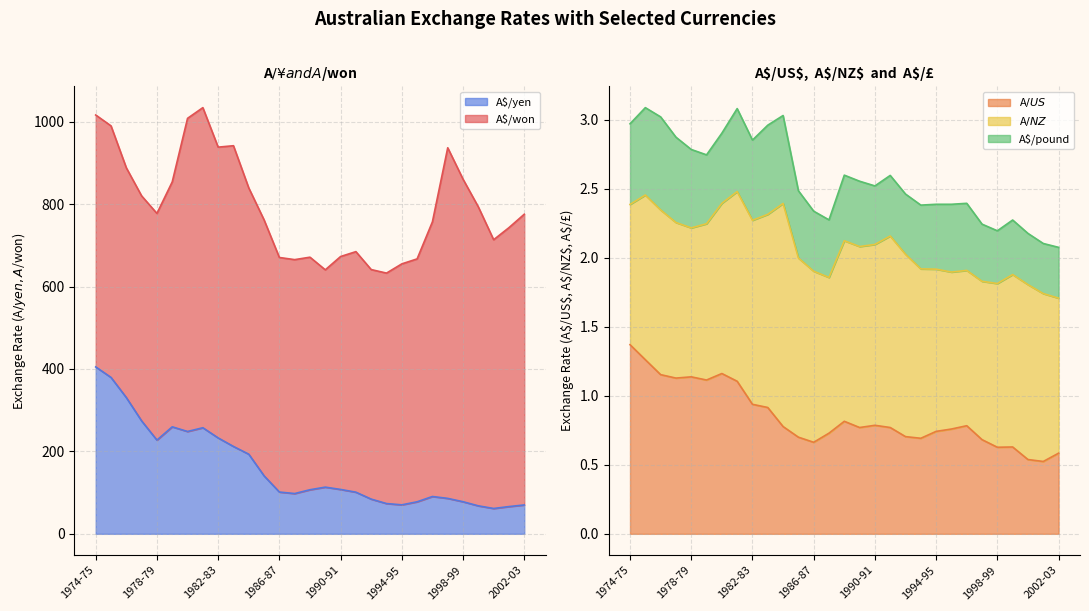

Is it true that A$/won equals 1202.1 at 1998-99?

False